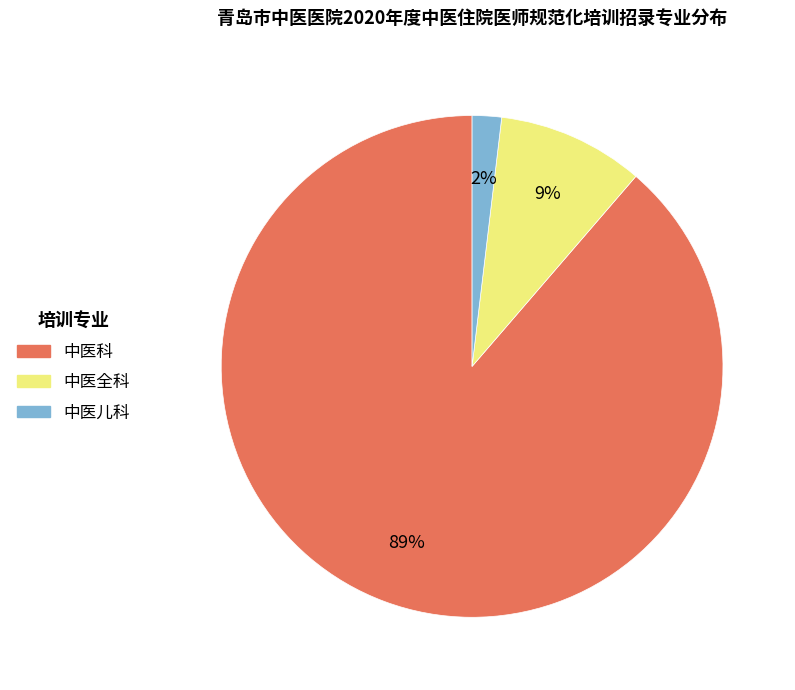

What is the smallest slice in the pie chart?

中医儿科